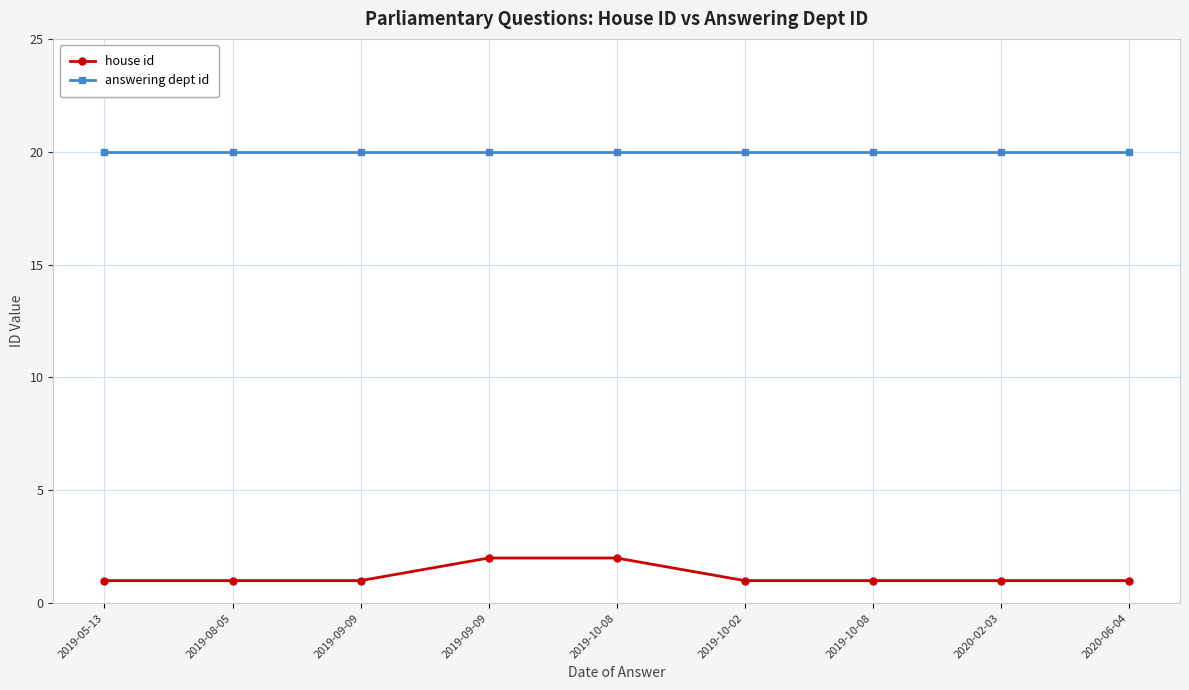

At which category is the sum across all series the highest?

2019-09-09